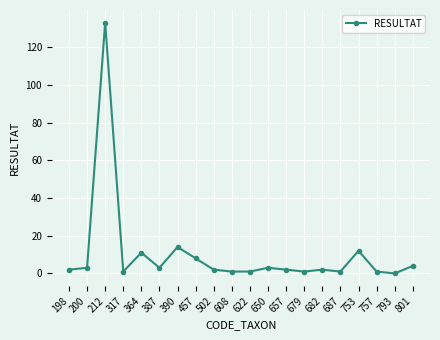

What is the ratio of the value at 753 to the value at 679?

12.0